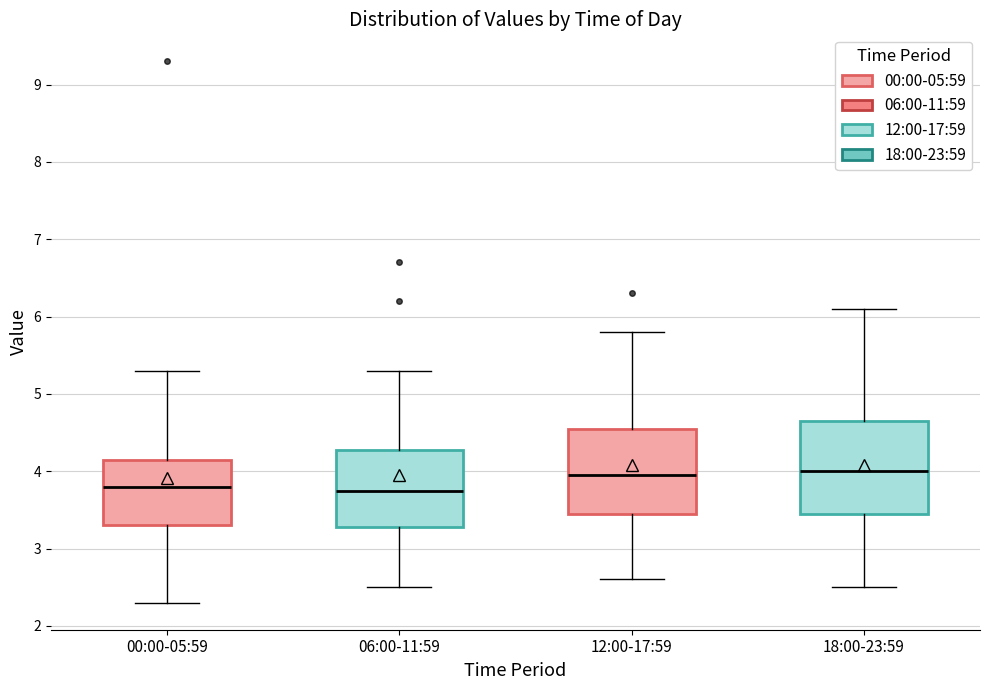

Where does the upper whisker of the box for 12:00-17:59 end on the y-axis? The values are not printed on the chart, so give them approximately, as read against the axis.

5.8